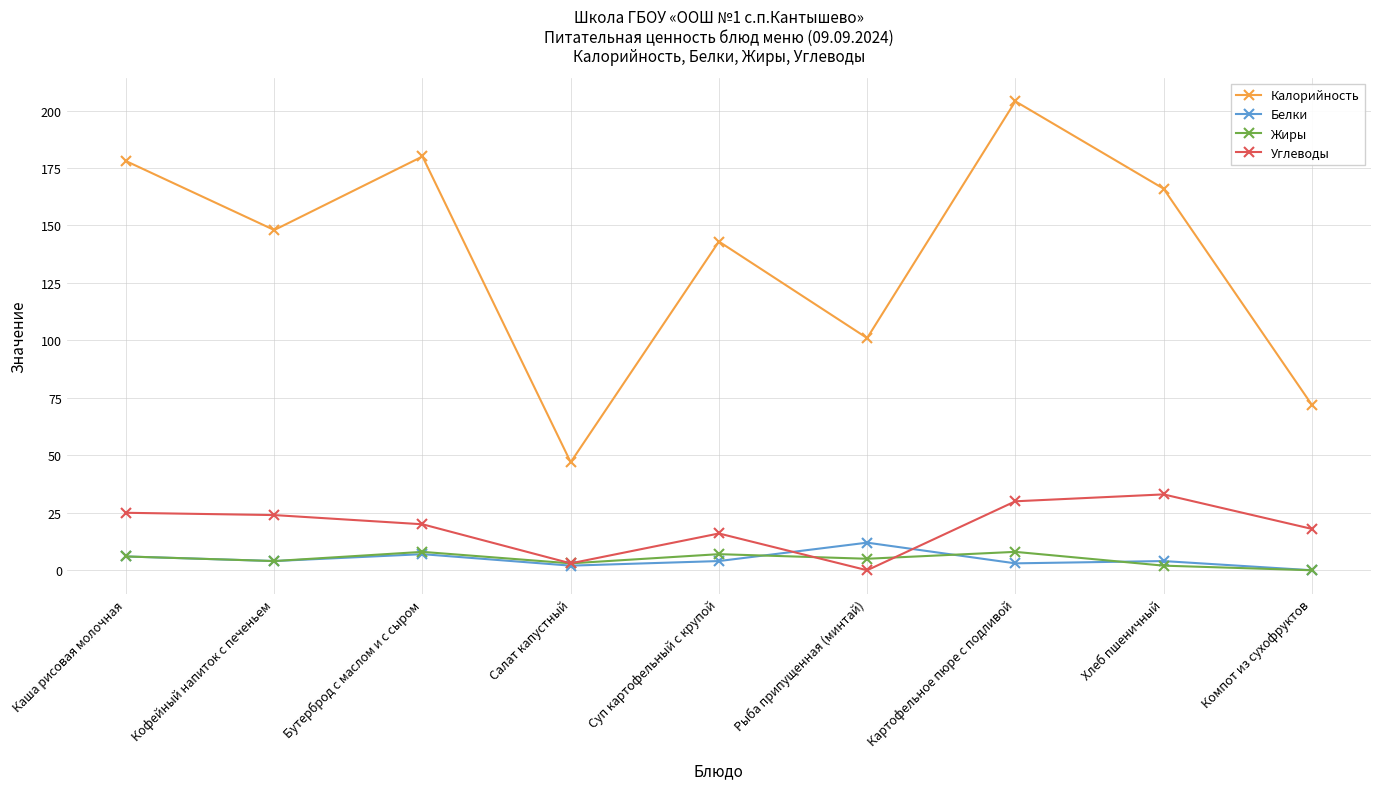

What is the value of the Белки point at the 7th from the left?

3